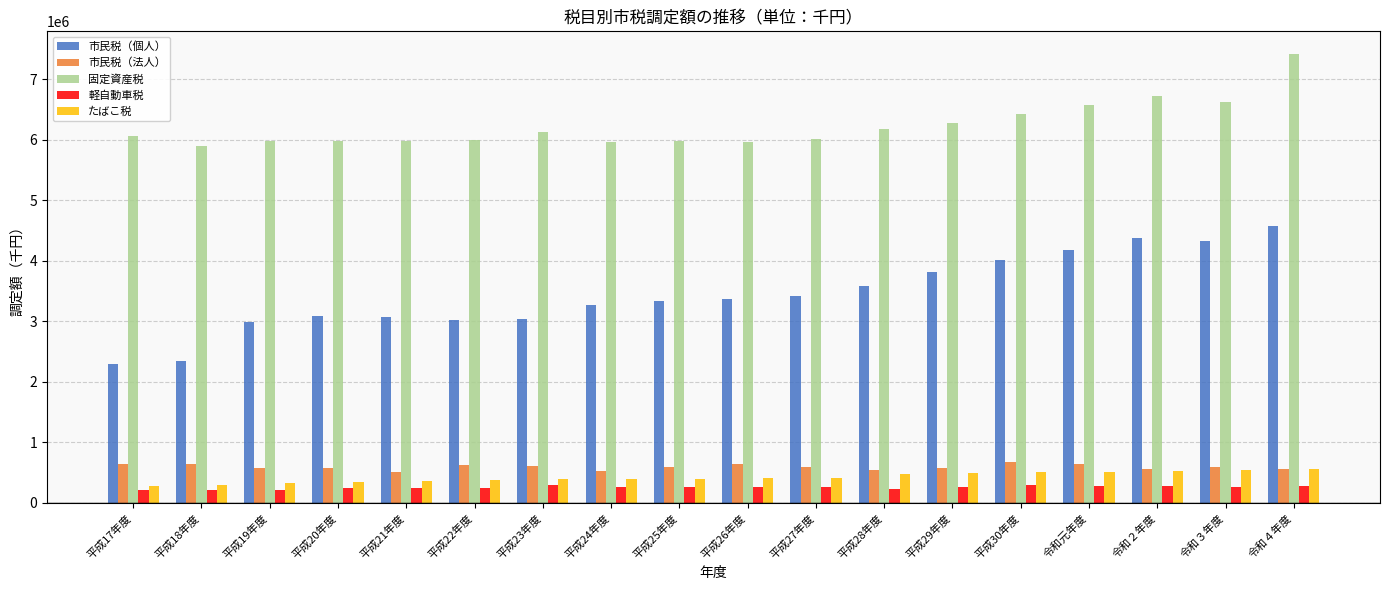

What is the greatest value displayed?

7422920